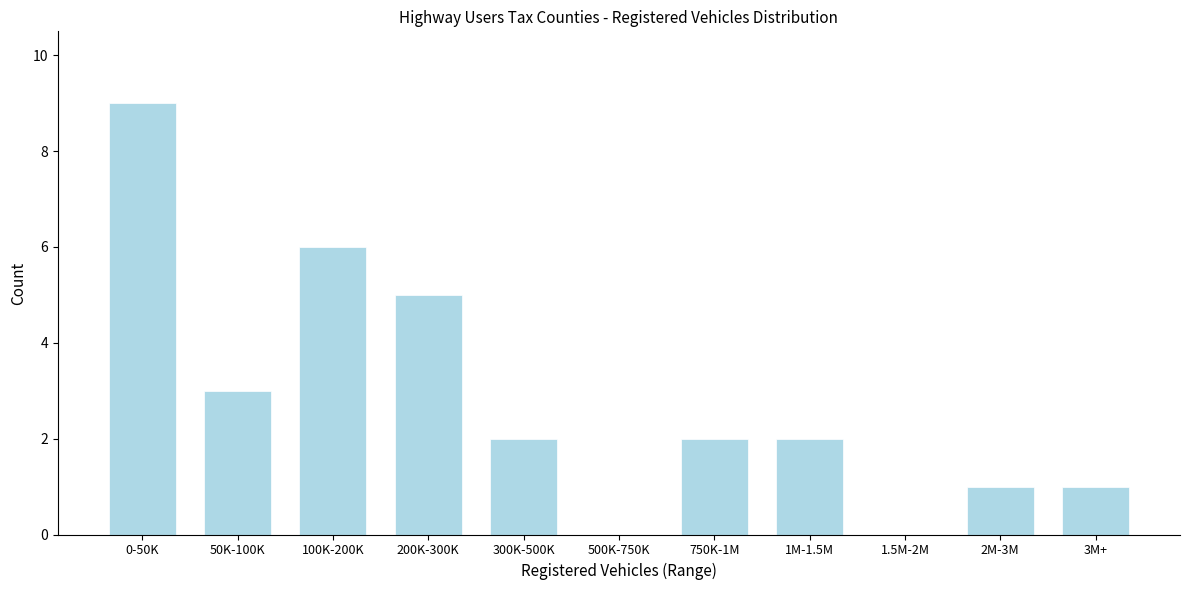

Reading right to left, transcribe all the data shown in this chart.

3M+=1	2M-3M=1	1.5M-2M=0	1M-1.5M=2	750K-1M=2	500K-750K=0	300K-500K=2	200K-300K=5	100K-200K=6	50K-100K=3	0-50K=9